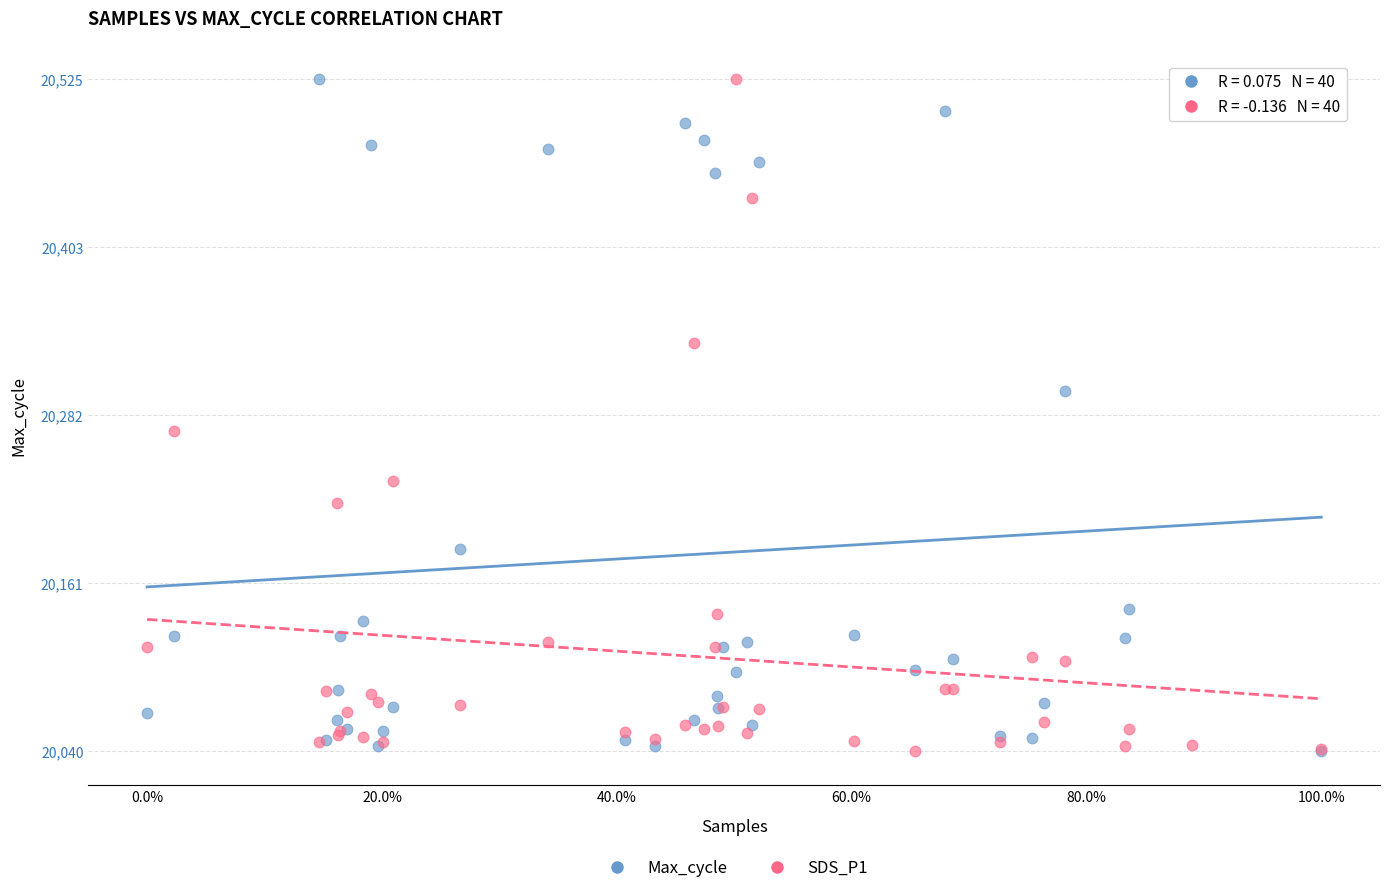

Across all series, what Y value is closest to 20282?

20270.7